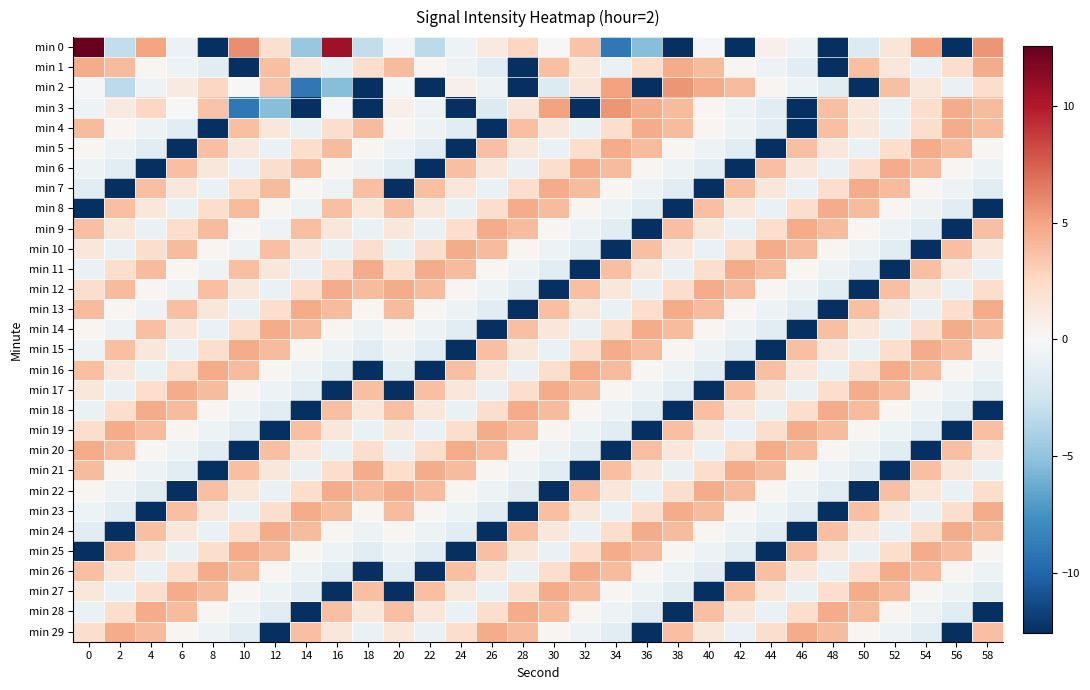

Reading left to right, list all the values displayed in this chart.

min 0: 0=23.2	2=-3.1	4=5.0	6=-0.8	8=-22.3	10=5.8	12=2.0	14=-4.7	16=10.7	18=-3.1	20=-0.1	22=-3.3	24=-0.6	26=1.1	28=2.6	30=-0.1	32=3.6	34=-9.0	36=-5.4	38=-17.1	40=-0.2	42=-14.4	44=0.6	46=-0.6	48=-13.1	50=-1.7	52=1.5	54=5.1	56=-23.5	58=5.5
min 1: 0=4.7	2=4.0	4=0.3	6=-0.6	8=-1.4	10=-12.6	12=3.8	14=1.4	16=-0.9	18=2.3	20=4.0	22=0.3	24=-0.6	26=-1.4	28=-12.6	30=3.8	32=1.4	34=-0.9	36=2.3	38=4.7	40=4.0	42=0.3	44=-0.6	46=-1.4	48=-12.6	50=3.8	52=1.4	54=-0.9	56=2.3	58=4.7
min 2: 0=-0.1	2=-3.3	4=-0.6	6=1.1	8=2.6	10=-0.1	12=3.6	14=-9.0	16=-5.4	18=-17.1	20=-0.2	22=-14.4	24=0.6	26=-0.6	28=-13.1	30=-1.7	32=1.5	34=5.1	36=-23.5	38=5.5	40=4.7	42=4.0	44=0.3	46=-0.6	48=-1.4	50=-12.6	52=3.8	54=1.4	56=-0.9	58=2.3
min 3: 0=-0.6	2=1.1	4=2.6	6=-0.1	8=3.6	10=-9.0	12=-5.4	14=-17.1	16=-0.2	18=-14.4	20=0.6	22=-0.6	24=-13.1	26=-1.7	28=1.5	30=5.1	32=-23.5	34=5.5	36=4.7	38=4.0	40=0.3	42=-0.6	44=-1.4	46=-12.6	48=3.8	50=1.4	52=-0.9	54=2.3	56=4.7	58=4.0
min 4: 0=4.0	2=0.3	4=-0.6	6=-1.4	8=-12.6	10=3.8	12=1.4	14=-0.9	16=2.3	18=4.0	20=0.3	22=-0.6	24=-1.4	26=-12.6	28=3.8	30=1.4	32=-0.9	34=2.3	36=4.7	38=4.0	40=0.3	42=-0.6	44=-1.4	46=-12.6	48=3.8	50=1.4	52=-0.9	54=2.3	56=4.7	58=4.0
min 5: 0=0.3	2=-0.6	4=-1.4	6=-12.6	8=3.8	10=1.4	12=-0.9	14=2.3	16=4.0	18=0.3	20=-0.6	22=-1.4	24=-12.6	26=3.8	28=1.4	30=-0.9	32=2.3	34=4.7	36=4.0	38=0.3	40=-0.6	42=-1.4	44=-12.6	46=3.8	48=1.4	50=-0.9	52=2.3	54=4.7	56=4.0	58=0.3
min 6: 0=-0.6	2=-1.4	4=-12.6	6=3.8	8=1.4	10=-0.9	12=2.3	14=4.0	16=0.3	18=-0.6	20=-1.4	22=-12.6	24=3.8	26=1.4	28=-0.9	30=2.3	32=4.7	34=4.0	36=0.3	38=-0.6	40=-1.4	42=-12.6	44=3.8	46=1.4	48=-0.9	50=2.3	52=4.7	54=4.0	56=0.3	58=-0.6
min 7: 0=-1.4	2=-12.6	4=3.8	6=1.4	8=-0.9	10=2.3	12=4.0	14=0.3	16=-0.6	18=3.8	20=-12.6	22=3.8	24=1.4	26=-0.9	28=2.3	30=4.7	32=4.0	34=0.3	36=-0.6	38=-1.4	40=-12.6	42=3.8	44=1.4	46=-0.9	48=2.3	50=4.7	52=4.0	54=0.3	56=-0.6	58=-1.4
min 8: 0=-12.6	2=3.8	4=1.4	6=-0.9	8=2.3	10=4.0	12=0.3	14=-0.6	16=3.8	18=1.4	20=3.8	22=1.4	24=-0.9	26=2.3	28=4.7	30=4.0	32=0.3	34=-0.6	36=-1.4	38=-12.6	40=3.8	42=1.4	44=-0.9	46=2.3	48=4.7	50=4.0	52=0.3	54=-0.6	56=-1.4	58=-12.6
min 9: 0=3.8	2=1.4	4=-0.9	6=2.3	8=4.0	10=0.3	12=-0.6	14=3.8	16=1.4	18=-0.9	20=1.4	22=-0.9	24=2.3	26=4.7	28=4.0	30=0.3	32=-0.6	34=-1.4	36=-12.6	38=3.8	40=1.4	42=-0.9	44=2.3	46=4.7	48=4.0	50=0.3	52=-0.6	54=-1.4	56=-12.6	58=3.8
min 10: 0=1.4	2=-0.9	4=2.3	6=4.0	8=0.3	10=-0.6	12=3.8	14=1.4	16=-0.9	18=2.3	20=-0.9	22=2.3	24=4.7	26=4.0	28=0.3	30=-0.6	32=-1.4	34=-12.6	36=3.8	38=1.4	40=-0.9	42=2.3	44=4.7	46=4.0	48=0.3	50=-0.6	52=-1.4	54=-12.6	56=3.8	58=1.4
min 11: 0=-0.9	2=2.3	4=4.0	6=0.3	8=-0.6	10=3.8	12=1.4	14=-0.9	16=2.3	18=4.7	20=2.3	22=4.7	24=4.0	26=0.3	28=-0.6	30=-1.4	32=-12.6	34=3.8	36=1.4	38=-0.9	40=2.3	42=4.7	44=4.0	46=0.3	48=-0.6	50=-1.4	52=-12.6	54=3.8	56=1.4	58=-0.9
min 12: 0=2.3	2=4.0	4=0.3	6=-0.6	8=3.8	10=1.4	12=-0.9	14=2.3	16=4.7	18=4.0	20=4.7	22=4.0	24=0.3	26=-0.6	28=-1.4	30=-12.6	32=3.8	34=1.4	36=-0.9	38=2.3	40=4.7	42=4.0	44=0.3	46=-0.6	48=-1.4	50=-12.6	52=3.8	54=1.4	56=-0.9	58=2.3
min 13: 0=4.0	2=0.3	4=-0.6	6=3.8	8=1.4	10=-0.9	12=2.3	14=4.7	16=4.0	18=0.3	20=4.0	22=0.3	24=-0.6	26=-1.4	28=-12.6	30=3.8	32=1.4	34=-0.9	36=2.3	38=4.7	40=4.0	42=0.3	44=-0.6	46=-1.4	48=-12.6	50=3.8	52=1.4	54=-0.9	56=2.3	58=4.7
min 14: 0=0.3	2=-0.6	4=3.8	6=1.4	8=-0.9	10=2.3	12=4.7	14=4.0	16=0.3	18=-0.6	20=0.3	22=-0.6	24=-1.4	26=-12.6	28=3.8	30=1.4	32=-0.9	34=2.3	36=4.7	38=4.0	40=0.3	42=-0.6	44=-1.4	46=-12.6	48=3.8	50=1.4	52=-0.9	54=2.3	56=4.7	58=4.0
min 15: 0=-0.6	2=3.8	4=1.4	6=-0.9	8=2.3	10=4.7	12=4.0	14=0.3	16=-0.6	18=-1.4	20=-0.6	22=-1.4	24=-12.6	26=3.8	28=1.4	30=-0.9	32=2.3	34=4.7	36=4.0	38=0.3	40=-0.6	42=-1.4	44=-12.6	46=3.8	48=1.4	50=-0.9	52=2.3	54=4.7	56=4.0	58=0.3
min 16: 0=3.8	2=1.4	4=-0.9	6=2.3	8=4.7	10=4.0	12=0.3	14=-0.6	16=-1.4	18=-12.6	20=-1.4	22=-12.6	24=3.8	26=1.4	28=-0.9	30=2.3	32=4.7	34=4.0	36=0.3	38=-0.6	40=-1.4	42=-12.6	44=3.8	46=1.4	48=-0.9	50=2.3	52=4.7	54=4.0	56=0.3	58=-0.6
min 17: 0=1.4	2=-0.9	4=2.3	6=4.7	8=4.0	10=0.3	12=-0.6	14=-1.4	16=-12.6	18=3.8	20=-12.6	22=3.8	24=1.4	26=-0.9	28=2.3	30=4.7	32=4.0	34=0.3	36=-0.6	38=-1.4	40=-12.6	42=3.8	44=1.4	46=-0.9	48=2.3	50=4.7	52=4.0	54=0.3	56=-0.6	58=-1.4
min 18: 0=-0.9	2=2.3	4=4.7	6=4.0	8=0.3	10=-0.6	12=-1.4	14=-12.6	16=3.8	18=1.4	20=3.8	22=1.4	24=-0.9	26=2.3	28=4.7	30=4.0	32=0.3	34=-0.6	36=-1.4	38=-12.6	40=3.8	42=1.4	44=-0.9	46=2.3	48=4.7	50=4.0	52=0.3	54=-0.6	56=-1.4	58=-12.6
min 19: 0=2.3	2=4.7	4=4.0	6=0.3	8=-0.6	10=-1.4	12=-12.6	14=3.8	16=1.4	18=-0.9	20=1.4	22=-0.9	24=2.3	26=4.7	28=4.0	30=0.3	32=-0.6	34=-1.4	36=-12.6	38=3.8	40=1.4	42=-0.9	44=2.3	46=4.7	48=4.0	50=0.3	52=-0.6	54=-1.4	56=-12.6	58=3.8
min 20: 0=4.7	2=4.0	4=0.3	6=-0.6	8=-1.4	10=-12.6	12=3.8	14=1.4	16=-0.9	18=2.3	20=-0.9	22=2.3	24=4.7	26=4.0	28=0.3	30=-0.6	32=-1.4	34=-12.6	36=3.8	38=1.4	40=-0.9	42=2.3	44=4.7	46=4.0	48=0.3	50=-0.6	52=-1.4	54=-12.6	56=3.8	58=1.4
min 21: 0=4.0	2=0.3	4=-0.6	6=-1.4	8=-12.6	10=3.8	12=1.4	14=-0.9	16=2.3	18=4.7	20=2.3	22=4.7	24=4.0	26=0.3	28=-0.6	30=-1.4	32=-12.6	34=3.8	36=1.4	38=-0.9	40=2.3	42=4.7	44=4.0	46=0.3	48=-0.6	50=-1.4	52=-12.6	54=3.8	56=1.4	58=-0.9
min 22: 0=0.3	2=-0.6	4=-1.4	6=-12.6	8=3.8	10=1.4	12=-0.9	14=2.3	16=4.7	18=4.0	20=4.7	22=4.0	24=0.3	26=-0.6	28=-1.4	30=-12.6	32=3.8	34=1.4	36=-0.9	38=2.3	40=4.7	42=4.0	44=0.3	46=-0.6	48=-1.4	50=-12.6	52=3.8	54=1.4	56=-0.9	58=2.3
min 23: 0=-0.6	2=-1.4	4=-12.6	6=3.8	8=1.4	10=-0.9	12=2.3	14=4.7	16=4.0	18=0.3	20=4.0	22=0.3	24=-0.6	26=-1.4	28=-12.6	30=3.8	32=1.4	34=-0.9	36=2.3	38=4.7	40=4.0	42=0.3	44=-0.6	46=-1.4	48=-12.6	50=3.8	52=1.4	54=-0.9	56=2.3	58=4.7
min 24: 0=-1.4	2=-12.6	4=3.8	6=1.4	8=-0.9	10=2.3	12=4.7	14=4.0	16=0.3	18=-0.6	20=0.3	22=-0.6	24=-1.4	26=-12.6	28=3.8	30=1.4	32=-0.9	34=2.3	36=4.7	38=4.0	40=0.3	42=-0.6	44=-1.4	46=-12.6	48=3.8	50=1.4	52=-0.9	54=2.3	56=4.7	58=4.0
min 25: 0=-12.6	2=3.8	4=1.4	6=-0.9	8=2.3	10=4.7	12=4.0	14=0.3	16=-0.6	18=-1.4	20=-0.6	22=-1.4	24=-12.6	26=3.8	28=1.4	30=-0.9	32=2.3	34=4.7	36=4.0	38=0.3	40=-0.6	42=-1.4	44=-12.6	46=3.8	48=1.4	50=-0.9	52=2.3	54=4.7	56=4.0	58=0.3
min 26: 0=3.8	2=1.4	4=-0.9	6=2.3	8=4.7	10=4.0	12=0.3	14=-0.6	16=-1.4	18=-12.6	20=-1.4	22=-12.6	24=3.8	26=1.4	28=-0.9	30=2.3	32=4.7	34=4.0	36=0.3	38=-0.6	40=-1.4	42=-12.6	44=3.8	46=1.4	48=-0.9	50=2.3	52=4.7	54=4.0	56=0.3	58=-0.6
min 27: 0=1.4	2=-0.9	4=2.3	6=4.7	8=4.0	10=0.3	12=-0.6	14=-1.4	16=-12.6	18=3.8	20=-12.6	22=3.8	24=1.4	26=-0.9	28=2.3	30=4.7	32=4.0	34=0.3	36=-0.6	38=-1.4	40=-12.6	42=3.8	44=1.4	46=-0.9	48=2.3	50=4.7	52=4.0	54=0.3	56=-0.6	58=-1.4
min 28: 0=-0.9	2=2.3	4=4.7	6=4.0	8=0.3	10=-0.6	12=-1.4	14=-12.6	16=3.8	18=1.4	20=3.8	22=1.4	24=-0.9	26=2.3	28=4.7	30=4.0	32=0.3	34=-0.6	36=-1.4	38=-12.6	40=3.8	42=1.4	44=-0.9	46=2.3	48=4.7	50=4.0	52=0.3	54=-0.6	56=-1.4	58=-12.6
min 29: 0=2.3	2=4.7	4=4.0	6=0.3	8=-0.6	10=-1.4	12=-12.6	14=3.8	16=1.4	18=-0.9	20=1.4	22=-0.9	24=2.3	26=4.7	28=4.0	30=0.3	32=-0.6	34=-1.4	36=-12.6	38=3.8	40=1.4	42=-0.9	44=2.3	46=4.7	48=4.0	50=0.3	52=-0.6	54=-1.4	56=-12.6	58=3.8